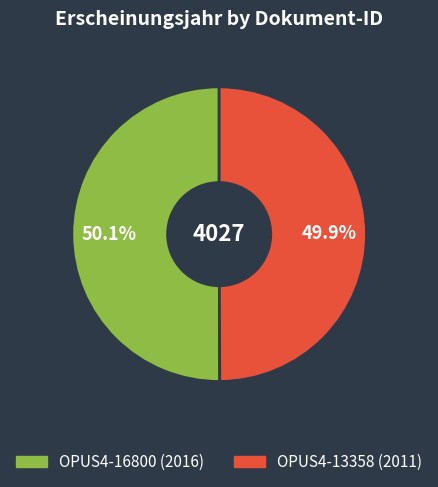

Is there a majority slice in this chart?

Yes